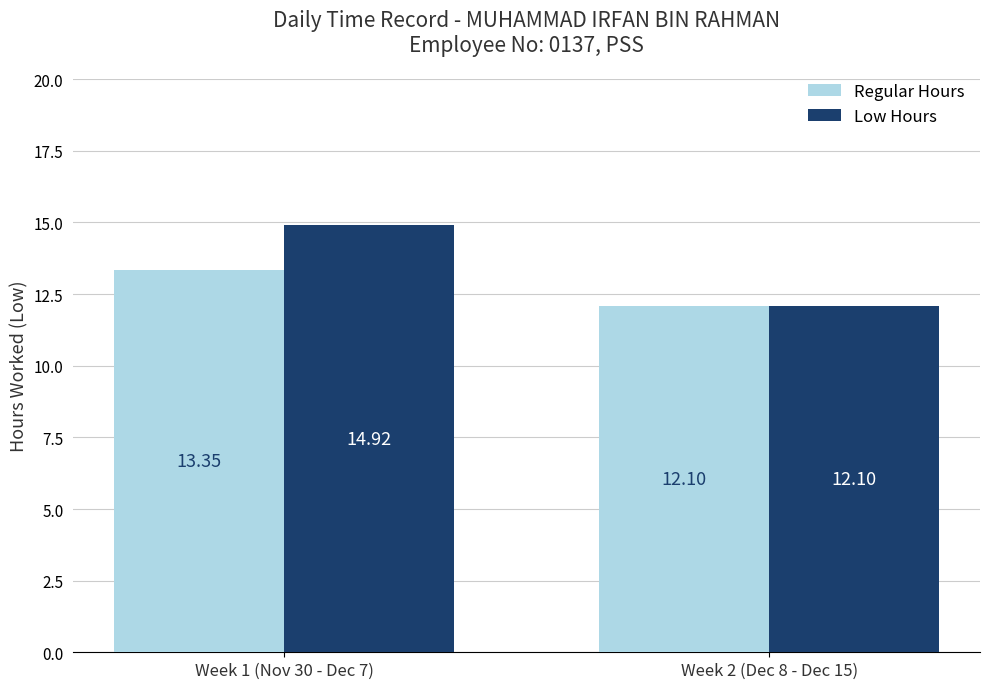

What is the maximum value shown in the chart?

14.9